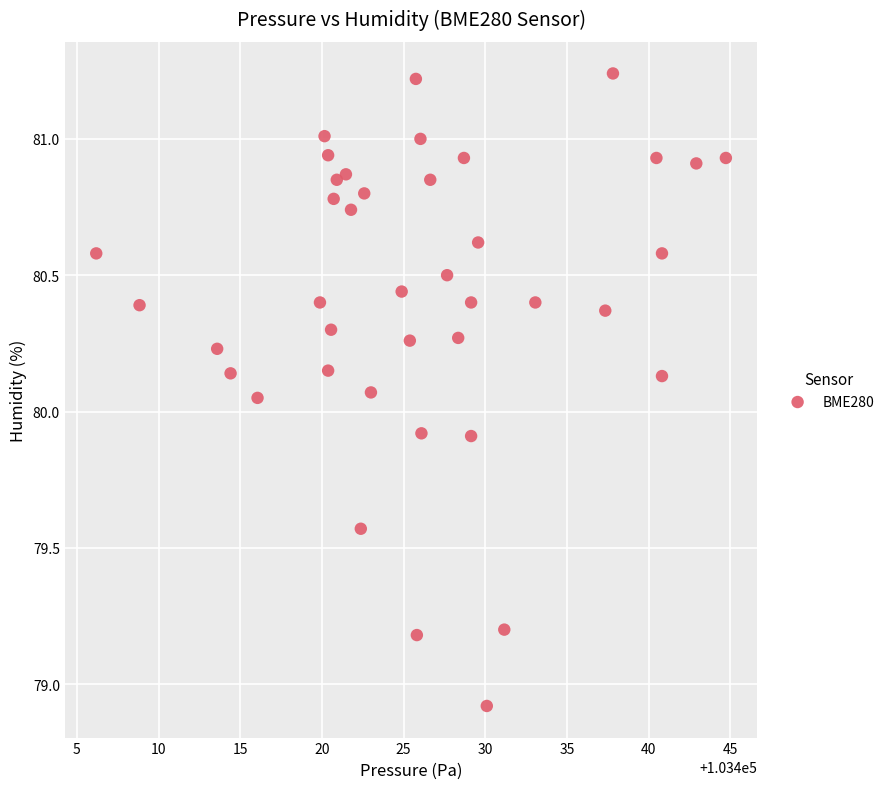

What is the range of Y values (max minus min)?

2.3